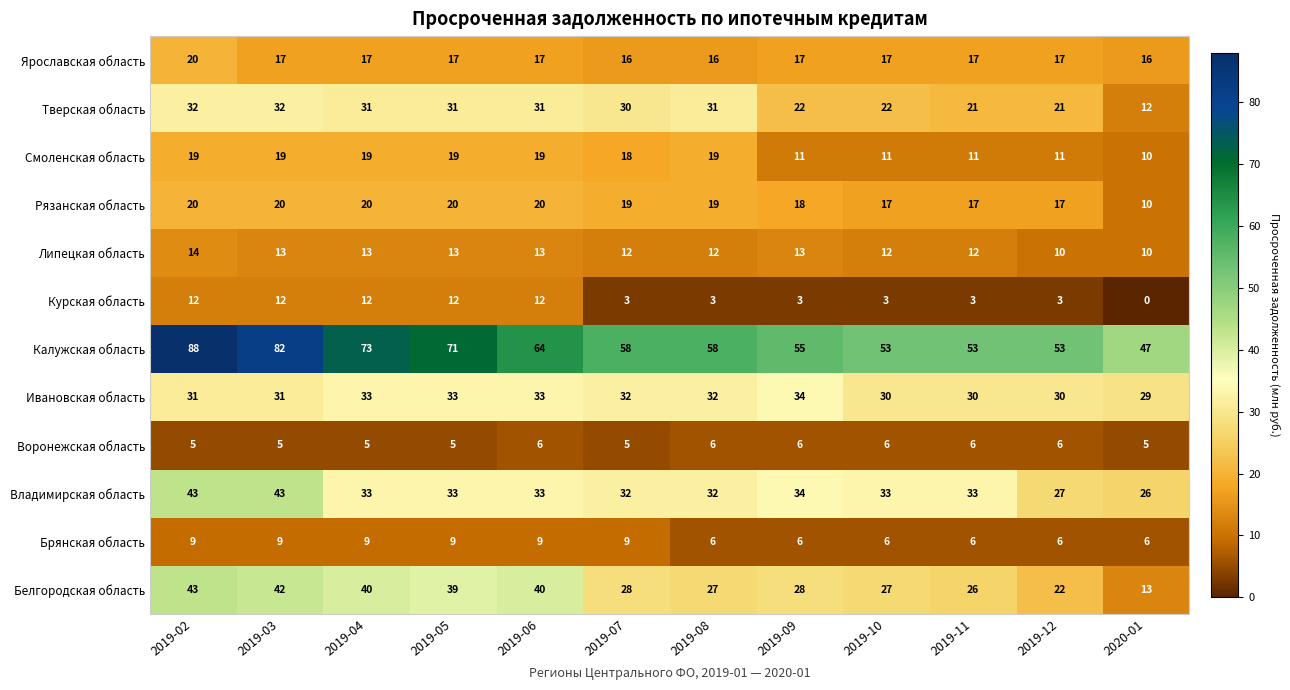

Rank the series at 2019-03 from lowest to highest value.

Воронежская область, Брянская область, Курская область, Липецкая область, Ярославская область, Смоленская область, Рязанская область, Ивановская область, Тверская область, Белгородская область, Владимирская область, Калужская область